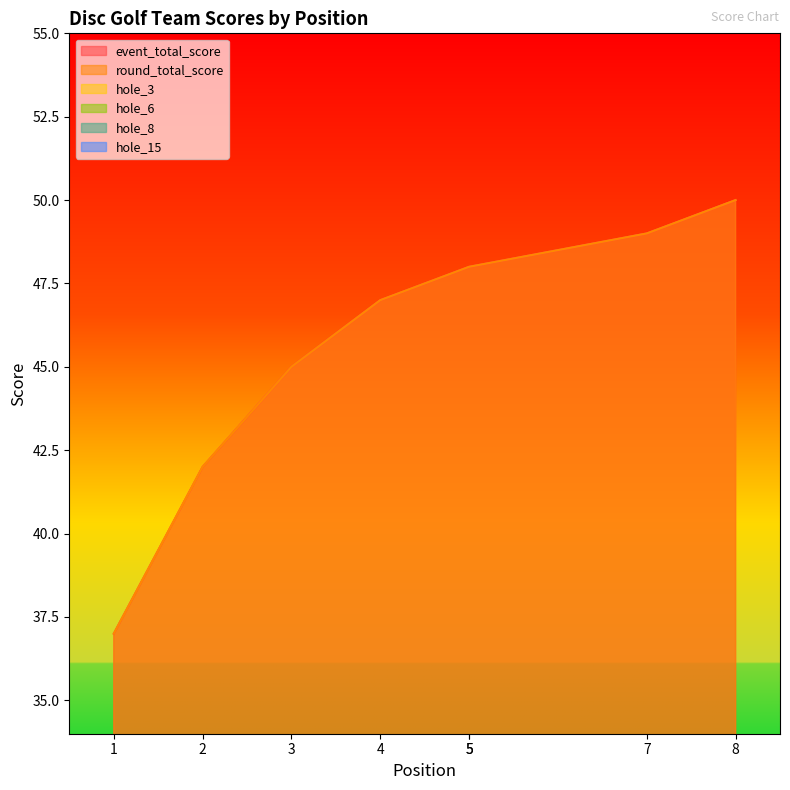

What is the average value of the hole_6 series?

3